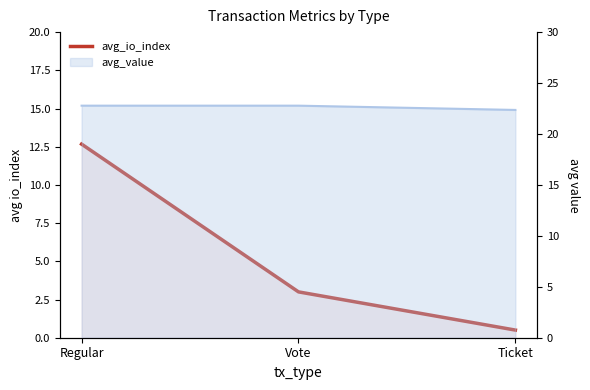

The value at Vote is 3.0. True or false?

True